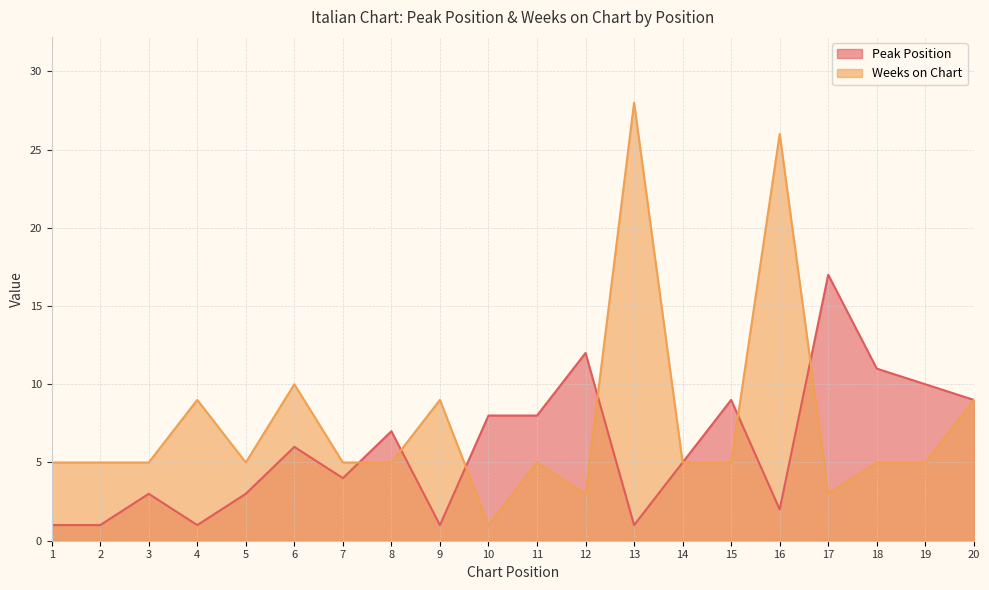

What are all the series names shown in the legend?

Peak Position, Weeks on Chart